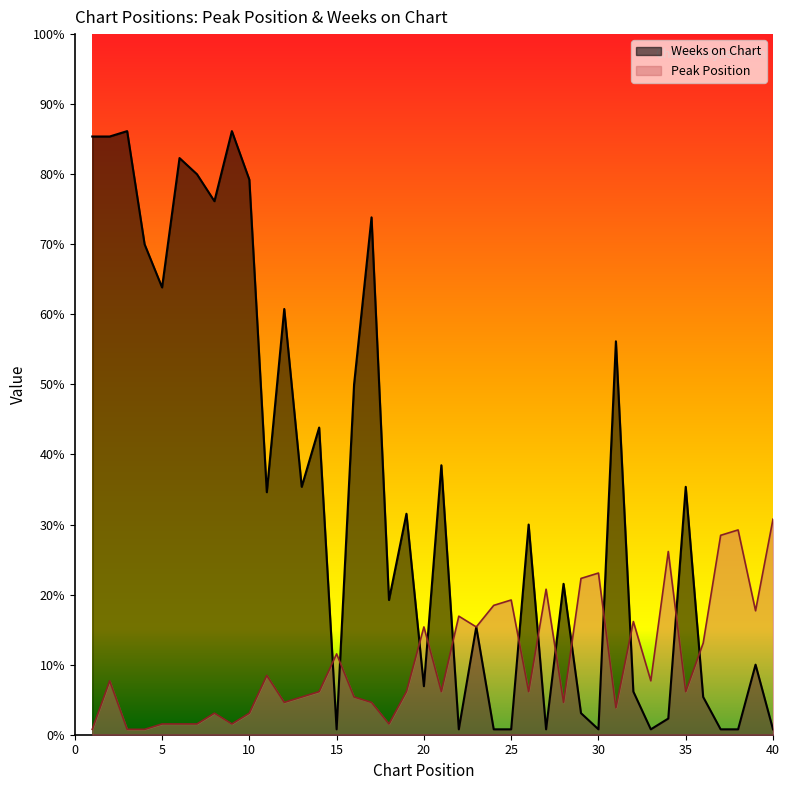

At which category is the sum across all series the highest?

2